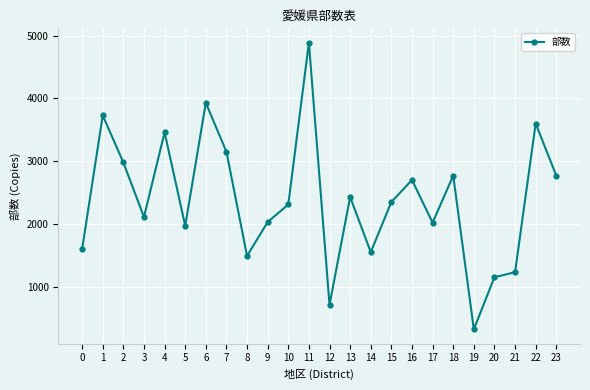

Which has a higher value, 1 or 14?

1